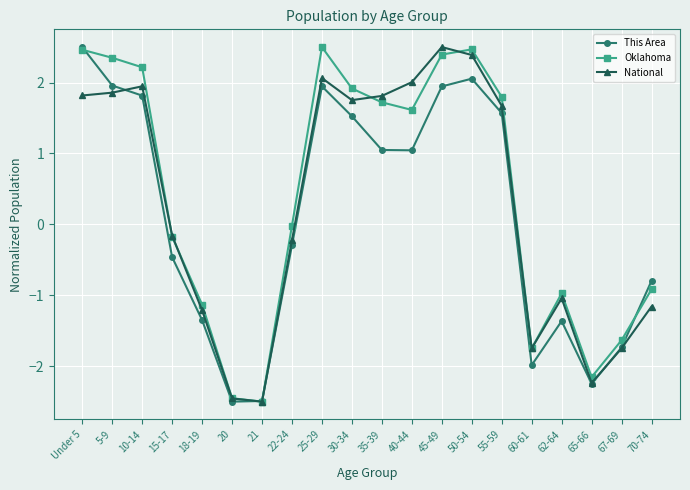

At which label does This Area reach its peak?

Under 5